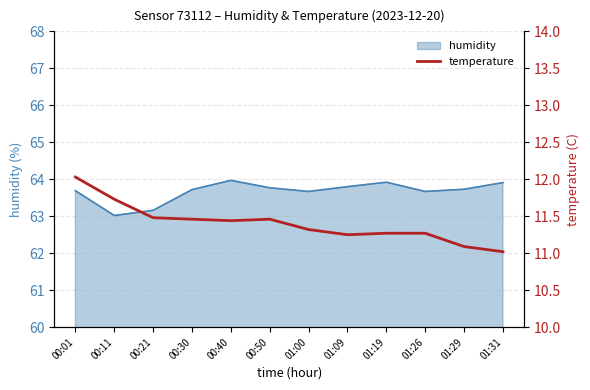

The value of humidity at 00:50 is 17.9. True or false?

False